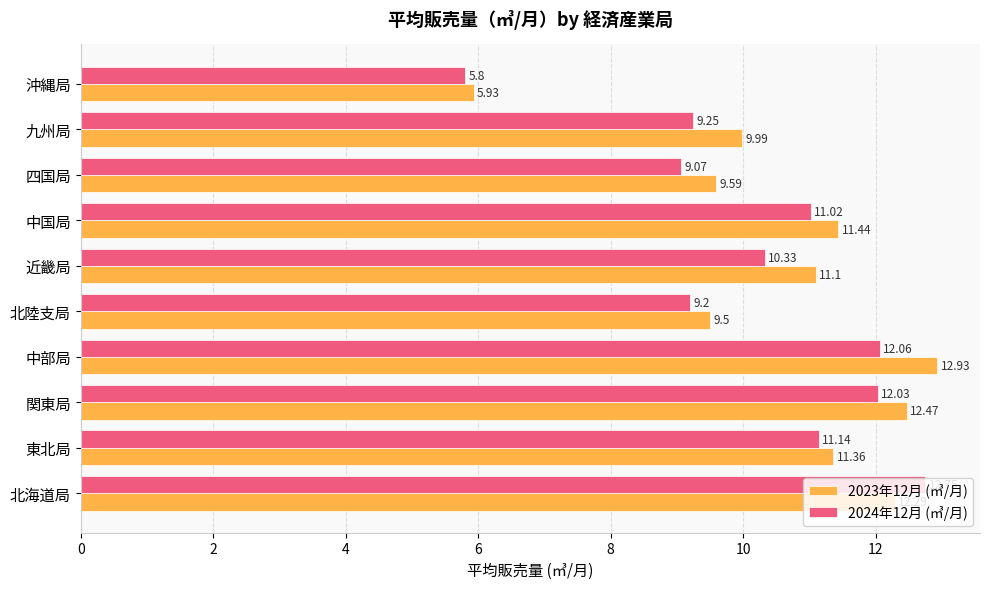

Which series has the largest range (max minus min)?

2023年12月 (㎥/月)